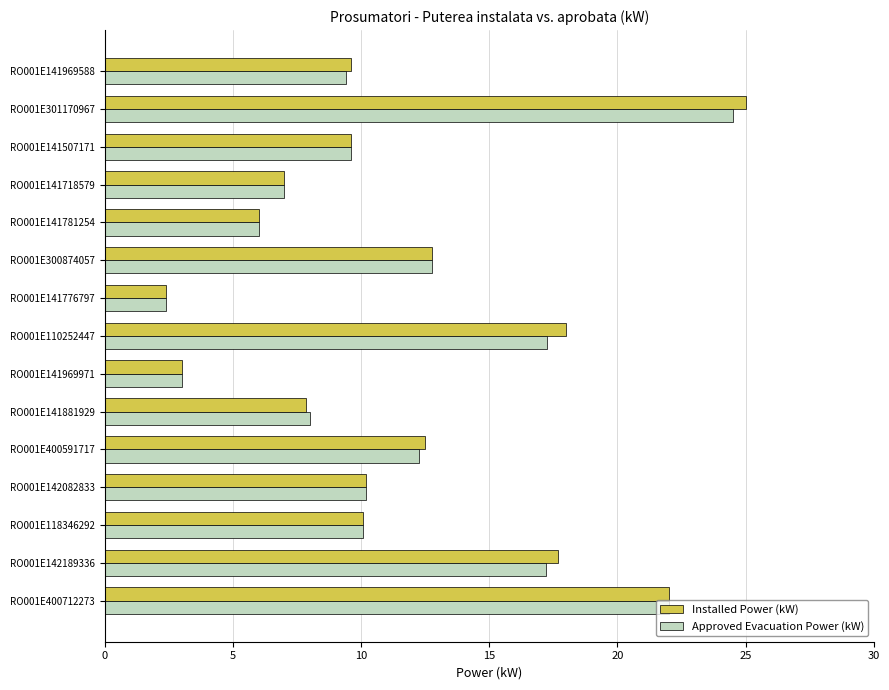

What is the total value across all series at RO001E141881929?

15.8